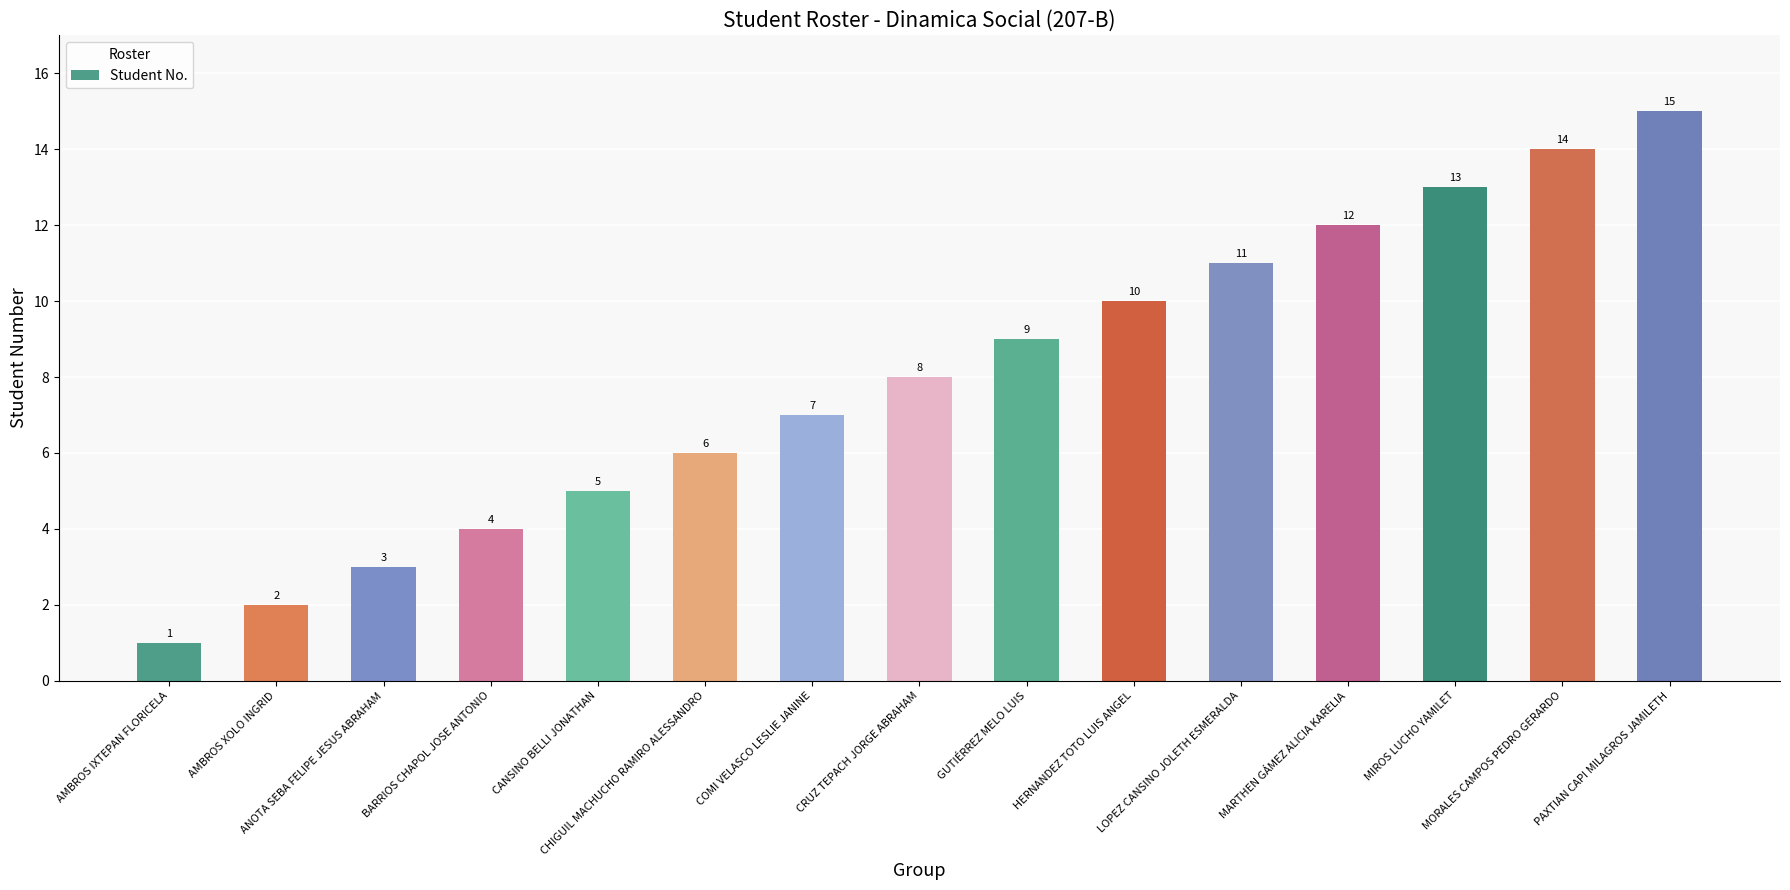

Approximately how many times larger is the value at BARRIOS CHAPOL JOSE ANTONIO compared to CANSINO BELLI JONATHAN?

0.8